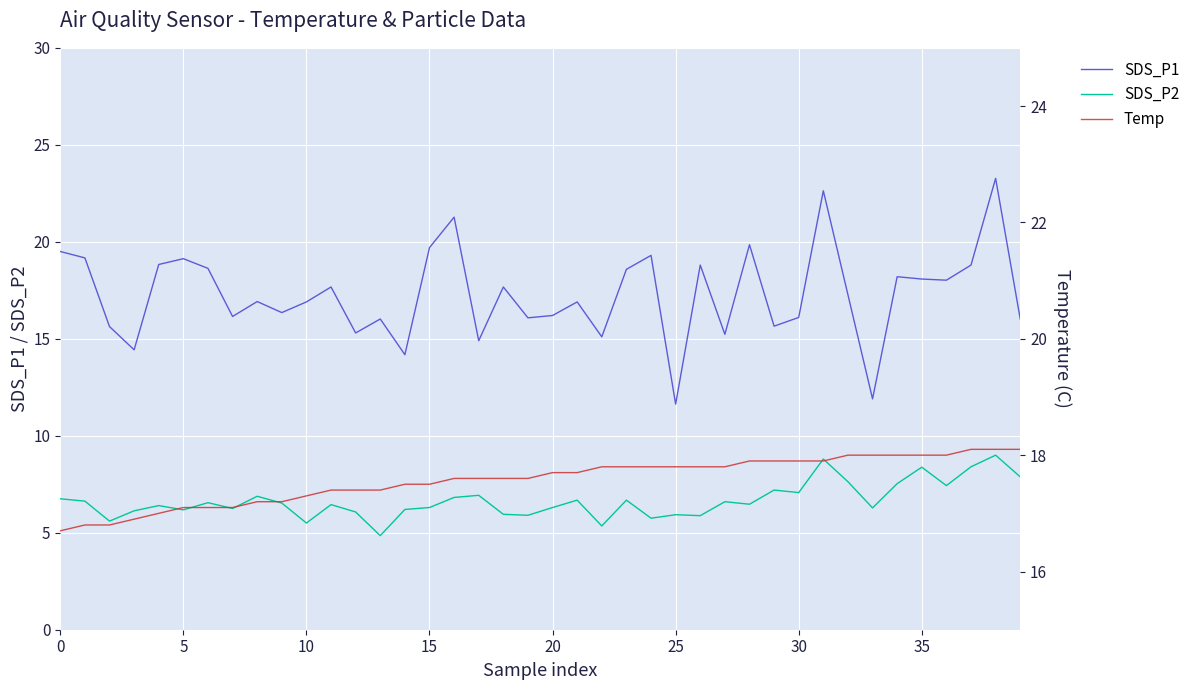

True or false: SDS_P2 and SDS_P1 cross at least once.

False